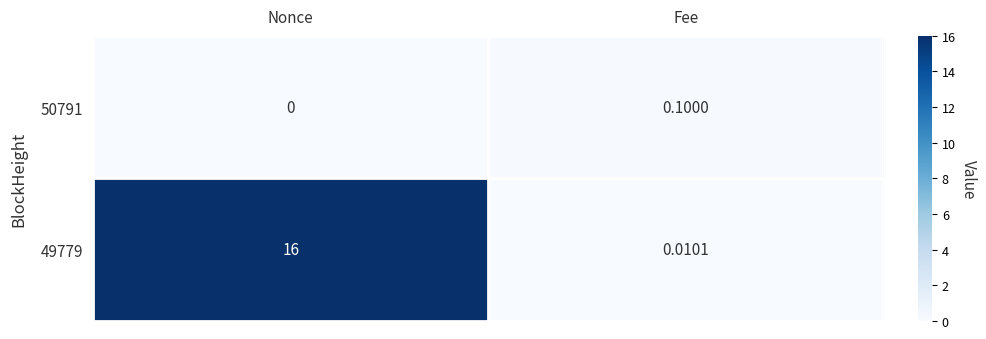

What is the spread (max minus min) of values at Nonce?

16.0